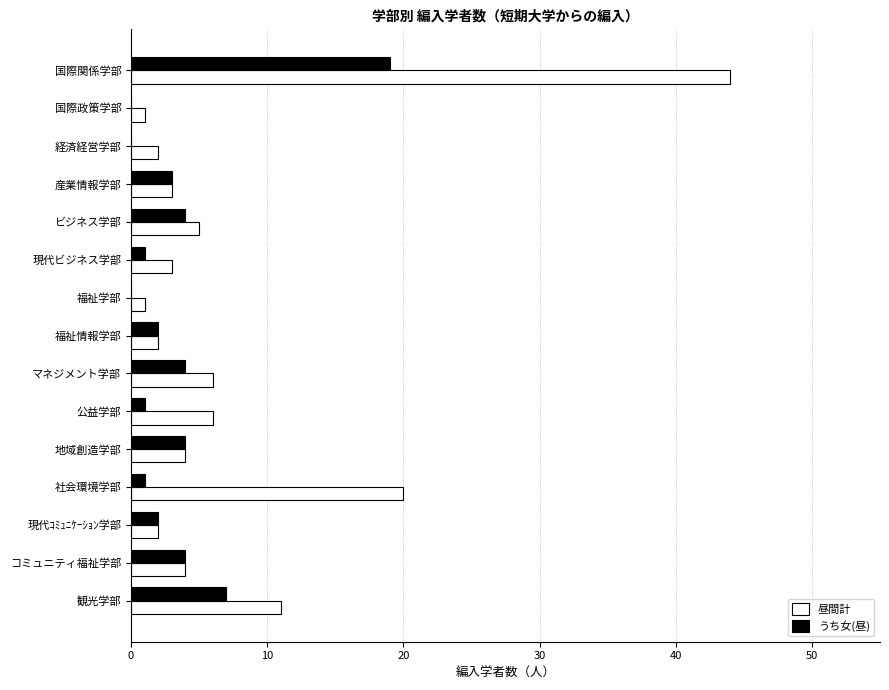

Count the number of categories in the chart.

15